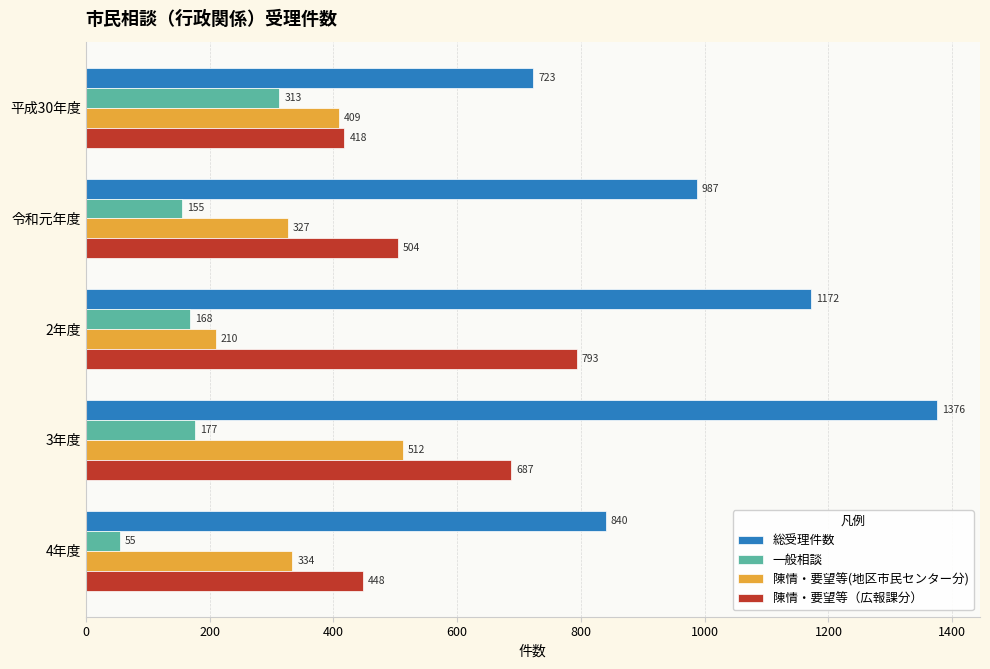

What is the difference between the maximum and minimum values in the 陳情・要望等(地区市民センター分) series?

302